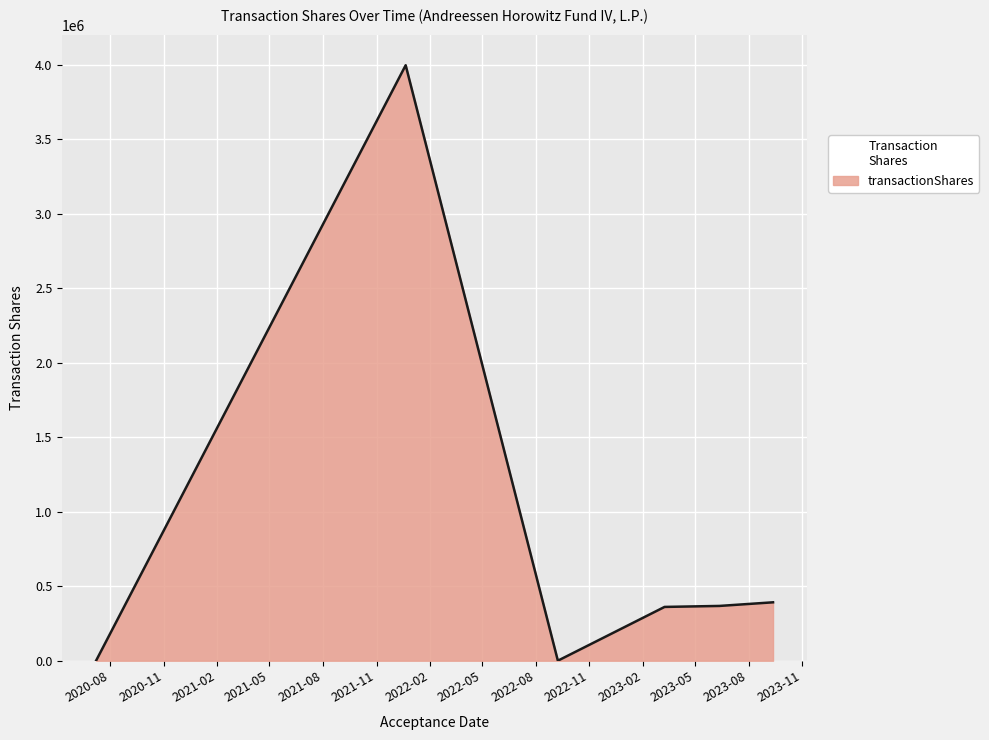

What is the difference between the second highest and minimum values?

391925